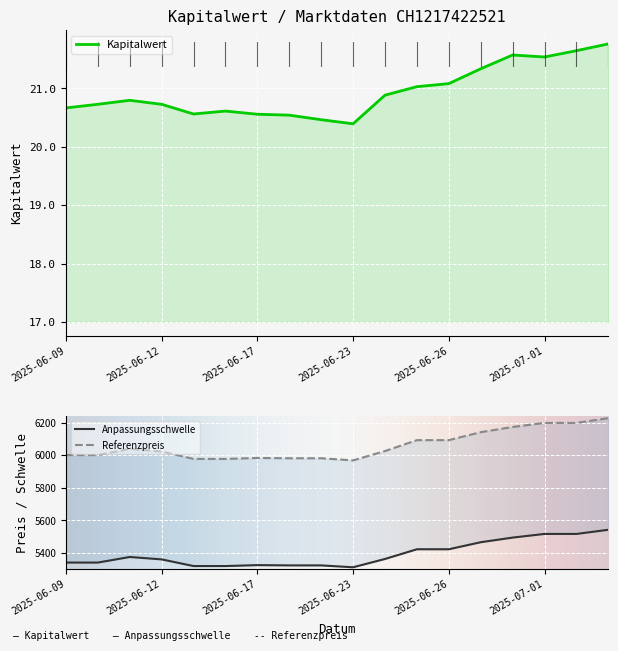

What is the sum of the Anpassungsschwelle values at 2025-06-09 and 2025-06-26?

10762.3